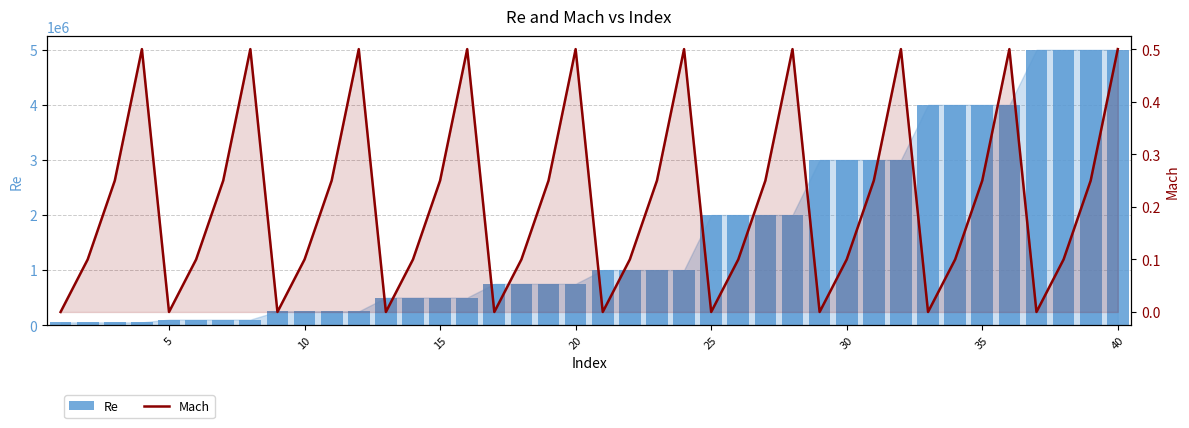

List the series in order of their peak value, highest first.

Re, Mach